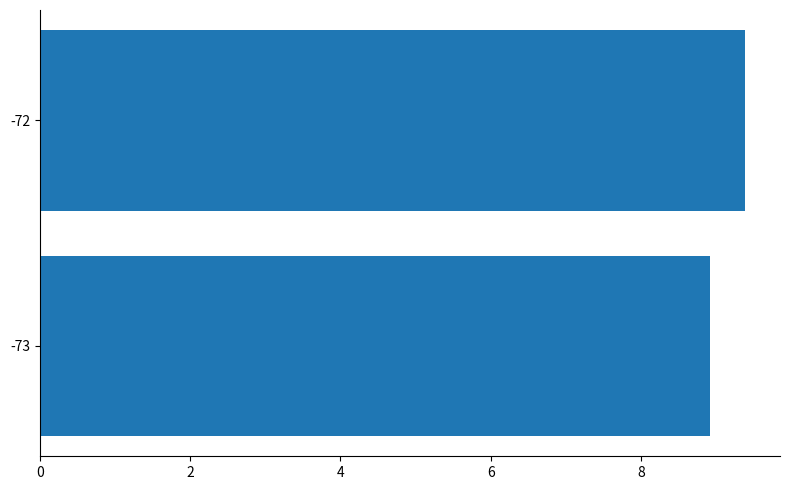

List the labels in order of value, largest first.

-72, -73